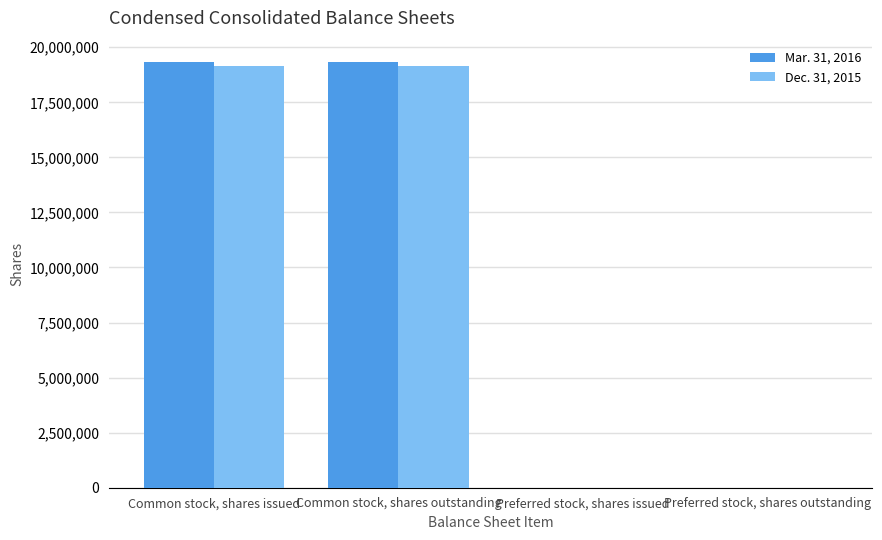

What is the greatest value displayed?

19332000